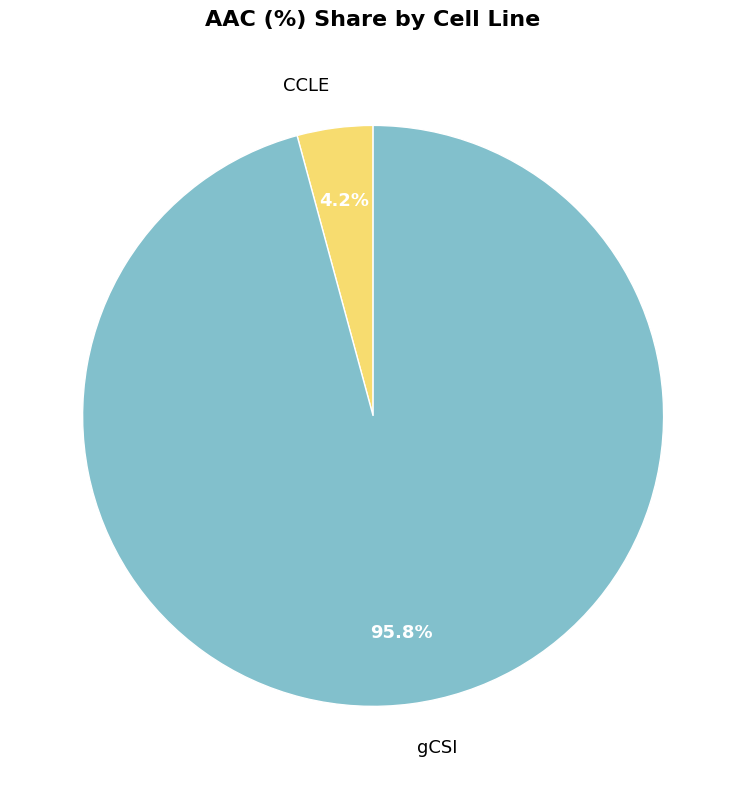

Which has a higher value, gCSI or CCLE?

gCSI